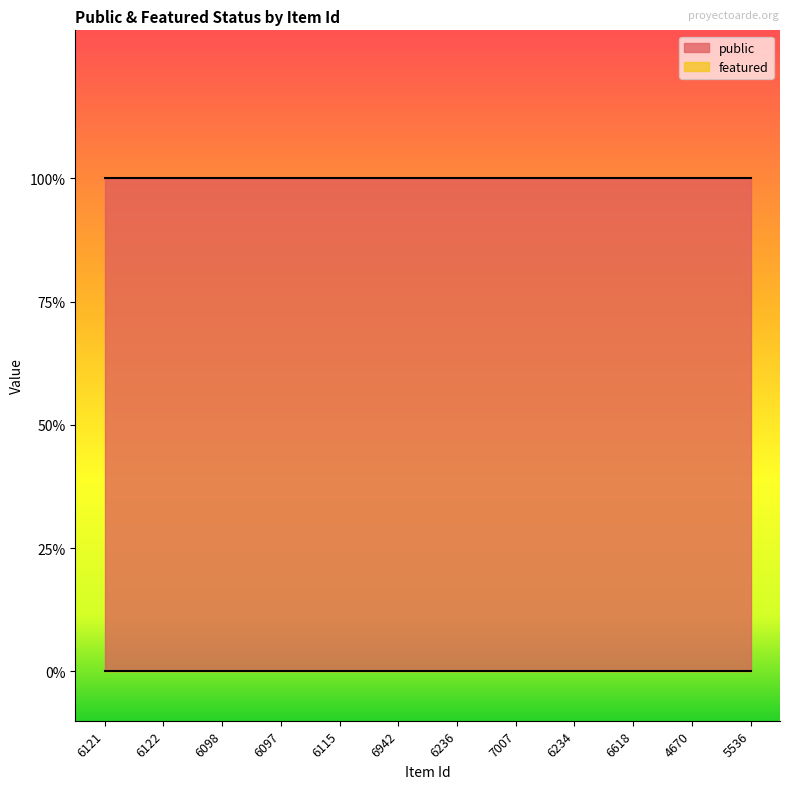

What is the value of the public point at the 3rd from the left?

1